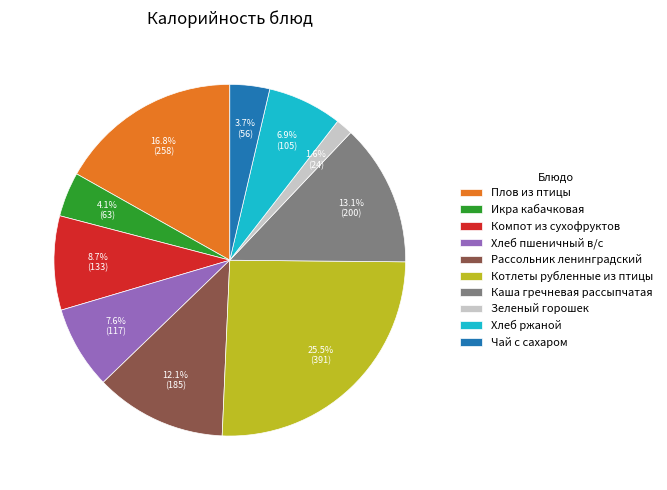

Which category has the biggest portion of the pie?

Котлеты рубленные из птицы